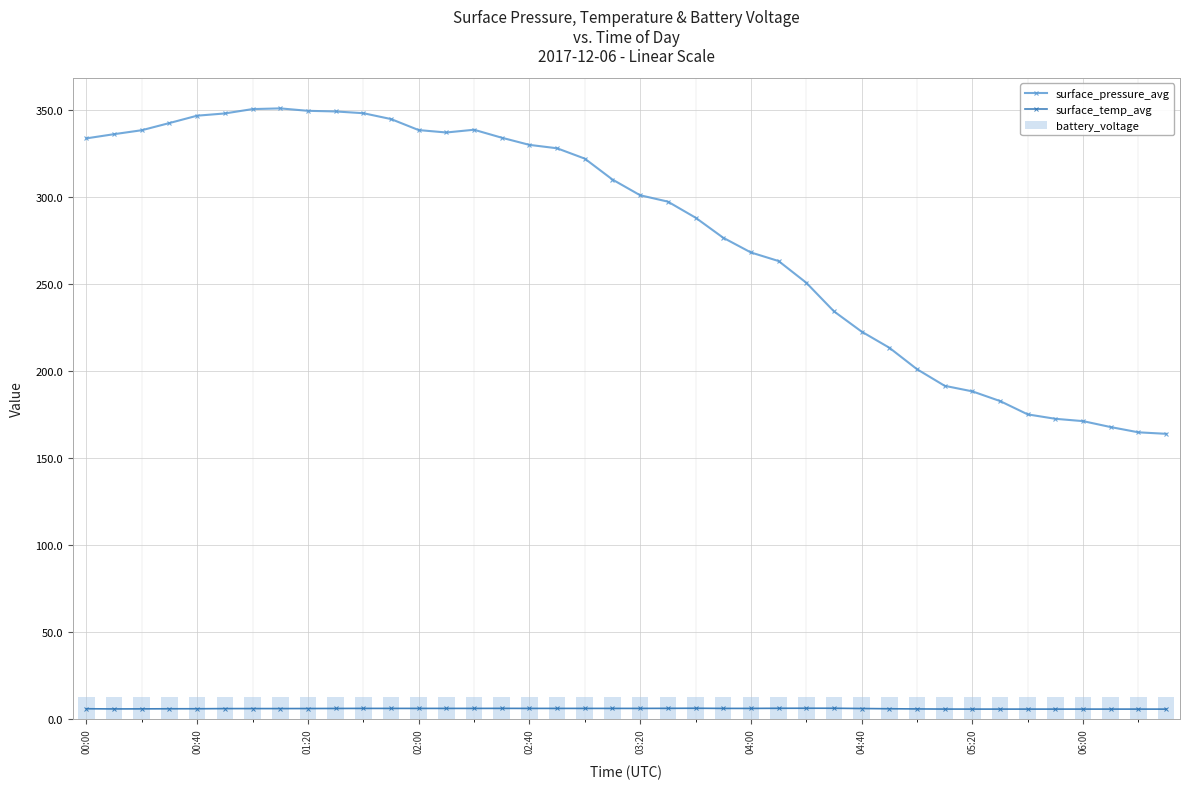

Where does the surface_pressure_avg series first go above 309?

00:00